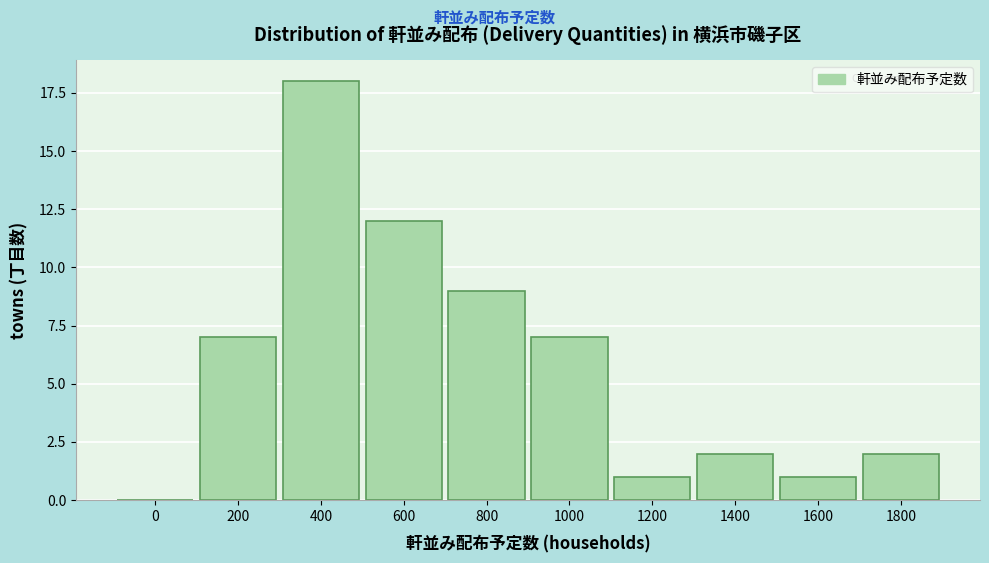

Reading left to right, list all the values displayed in this chart.

0=0	200=7	400=18	600=12	800=9	1000=7	1200=1	1400=2	1600=1	1800=2